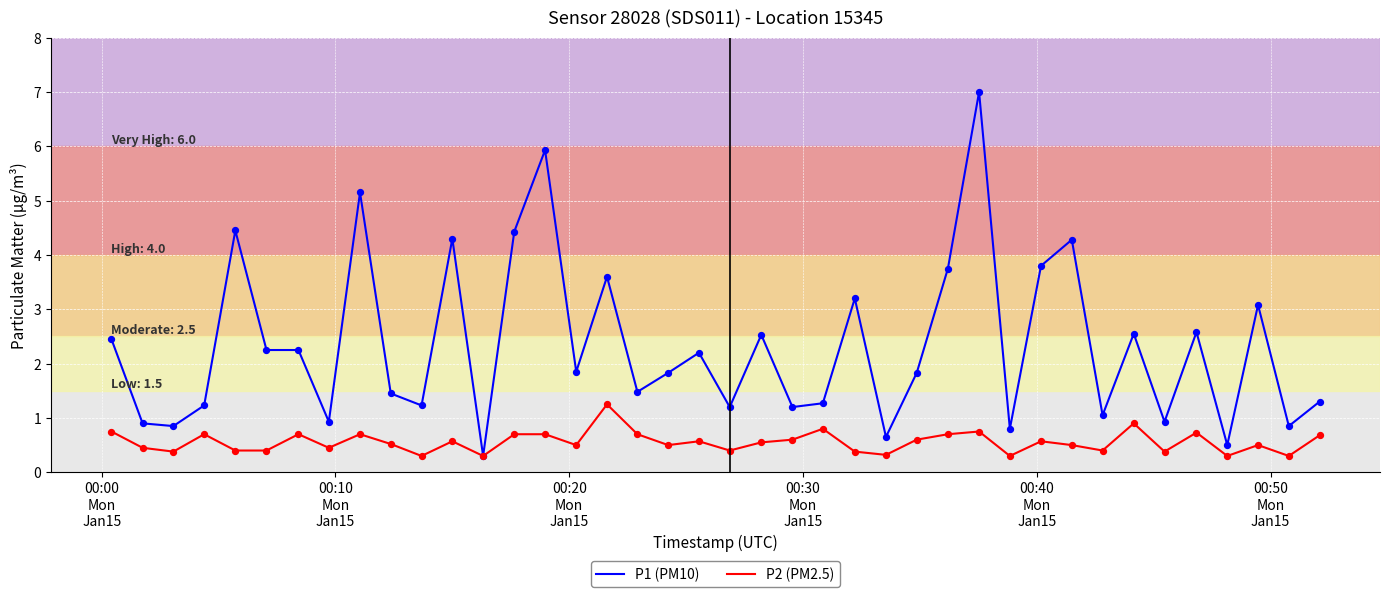

Which series has the largest range (max minus min)?

P1 (PM10)